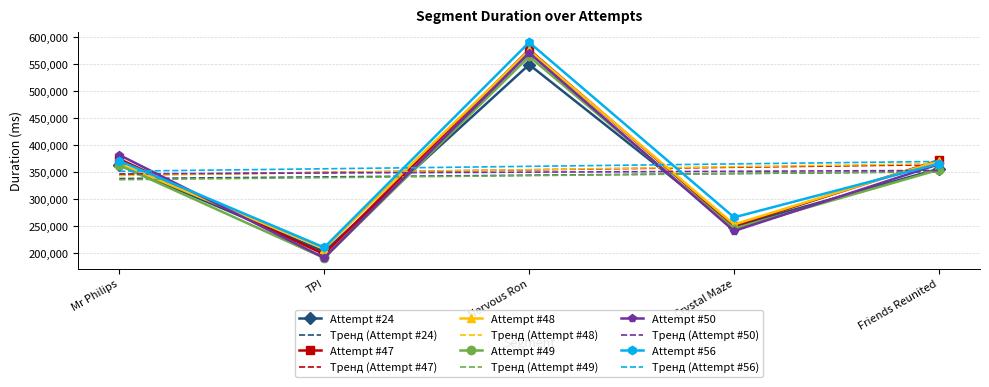

True or false: Attempt #56 has more than 0 points higher than both neighbors.

True